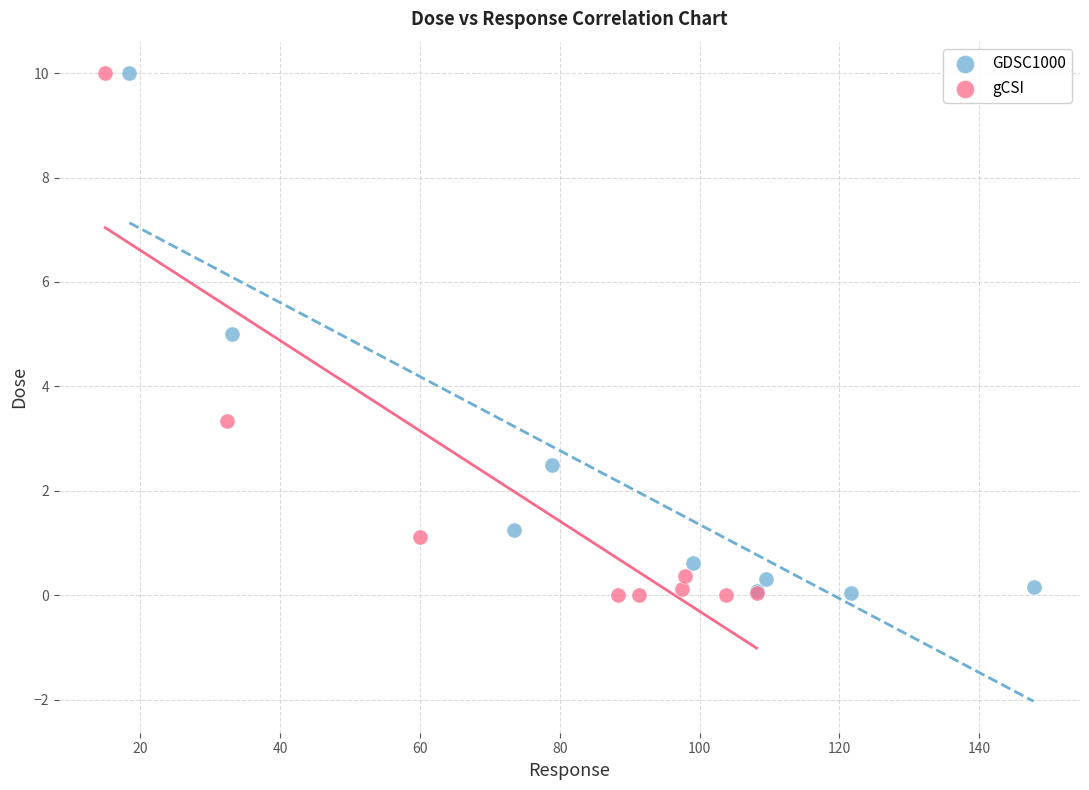

Which series has the largest Y range (max minus min)?

gCSI